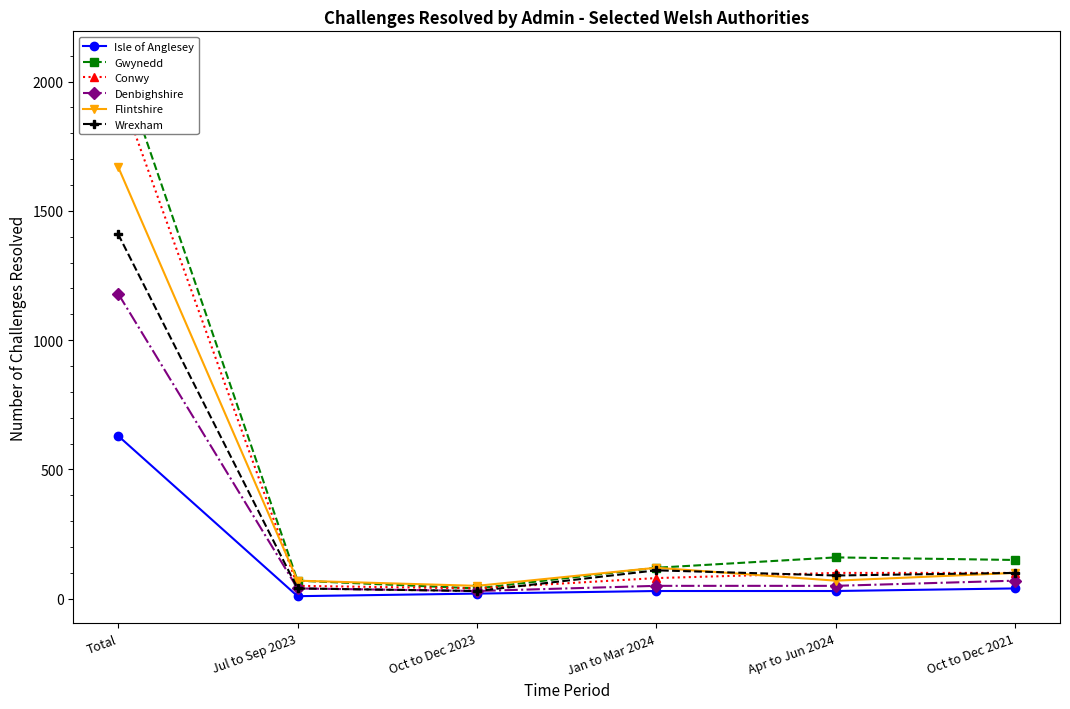

Rank the series at Jul to Sep 2023 from lowest to highest value.

Isle of Anglesey, Denbighshire, Wrexham, Conwy, Gwynedd, Flintshire